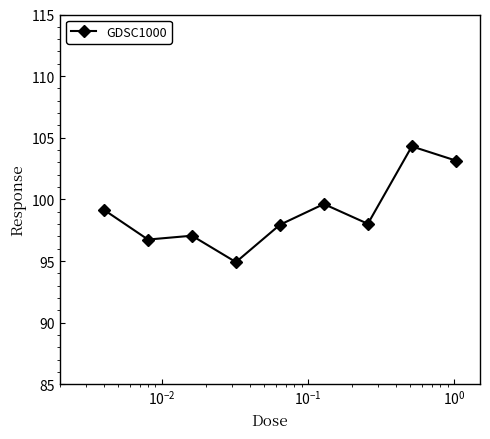

What is the value of the 3rd point from the left?

97.1